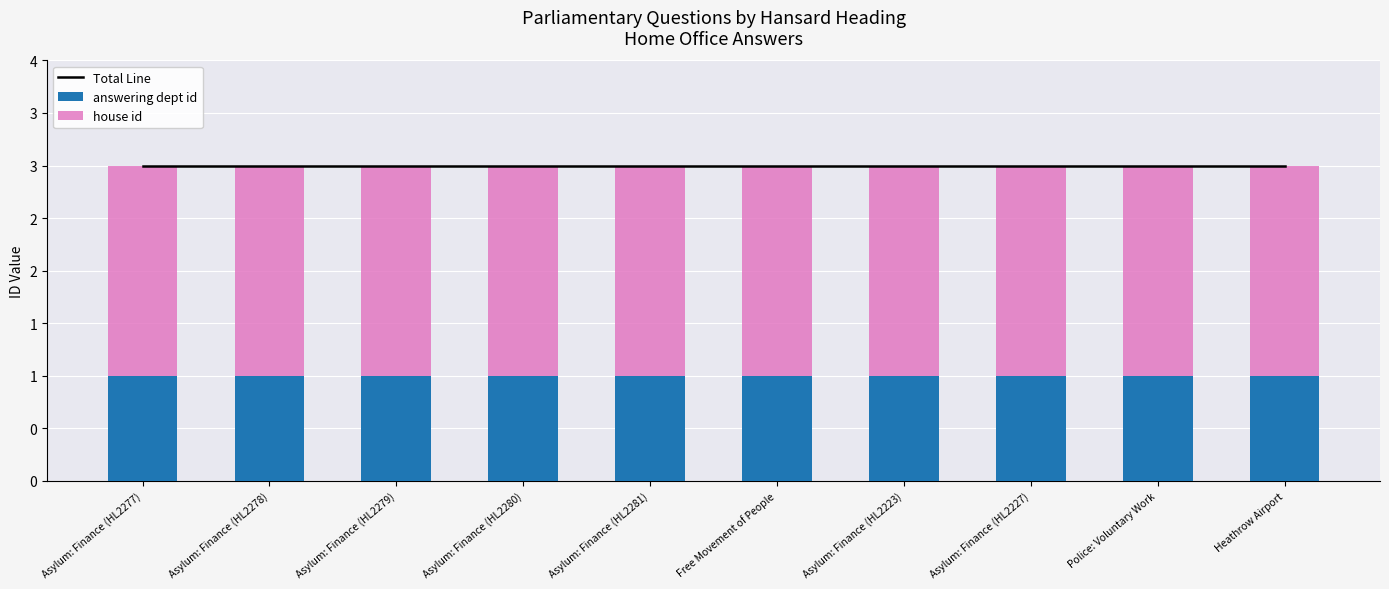

Reading left to right, what are all the values shown in this chart?

Total Line: 3	3	3	3	3	3	3	3	3	3
answering dept id: 1	1	1	1	1	1	1	1	1	1
house id: 2	2	2	2	2	2	2	2	2	2